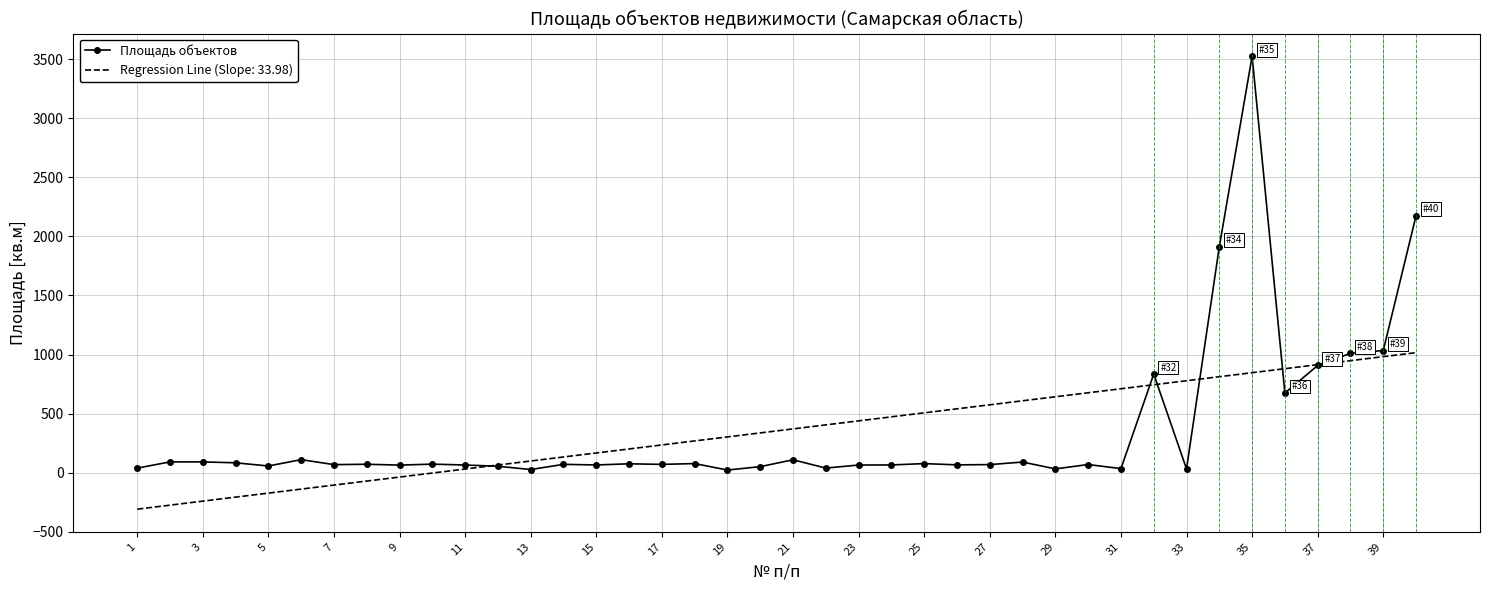

Which series has the largest range (max minus min)?

Площадь объектов